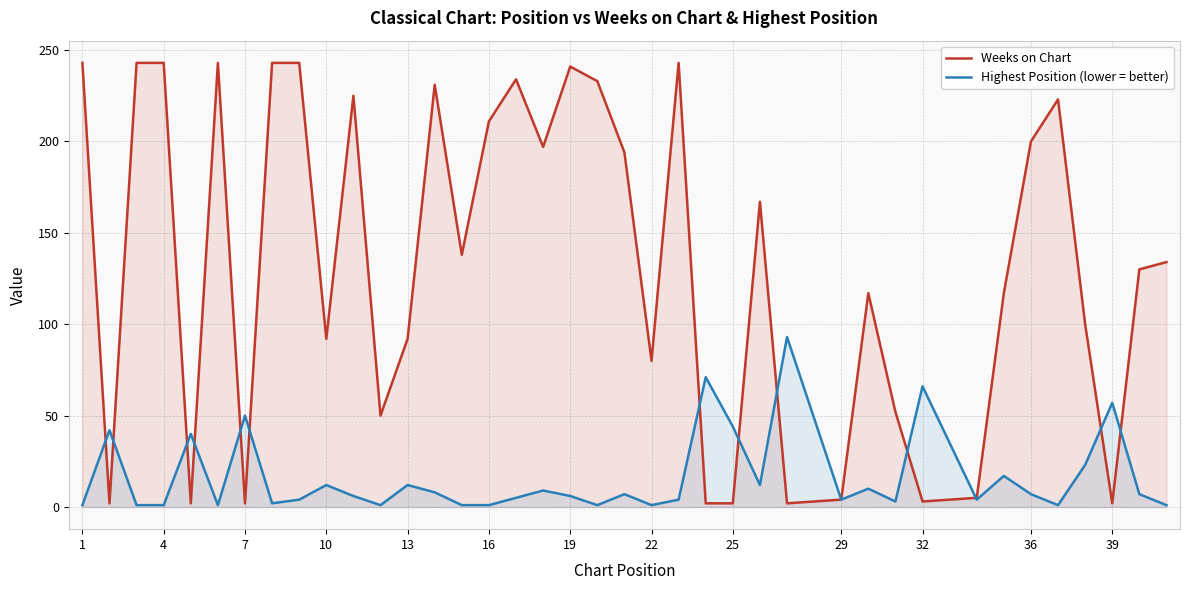

What is the value of the Highest Position (lower = better) point at the 2nd from the left?

42